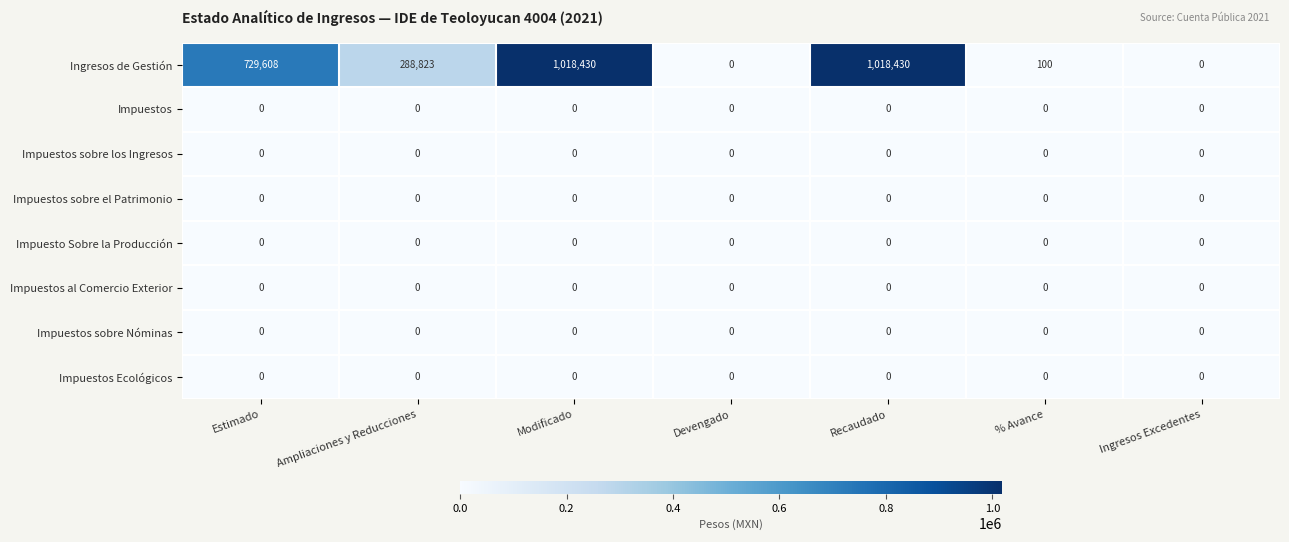

Where is Ingresos de Gestión nearest to the value 509215?

Ampliaciones y Reducciones